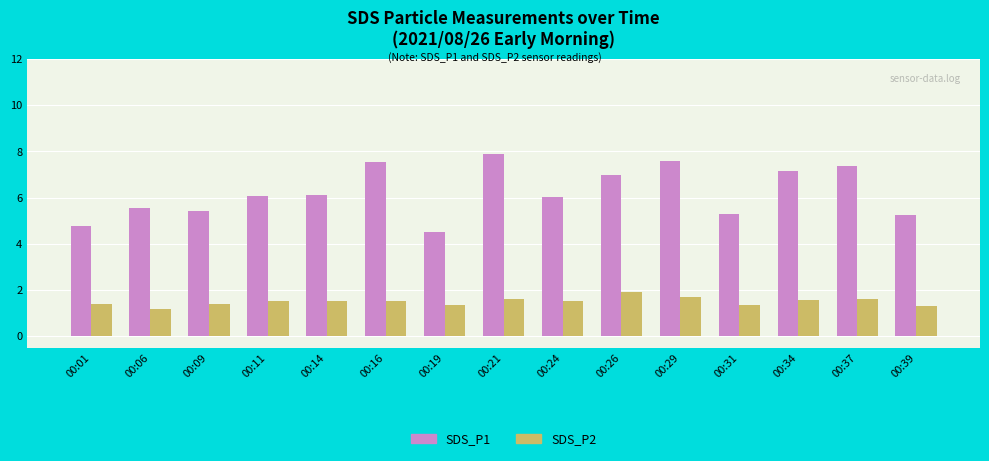

At which category does the chart reach its minimum across all series?

00:06